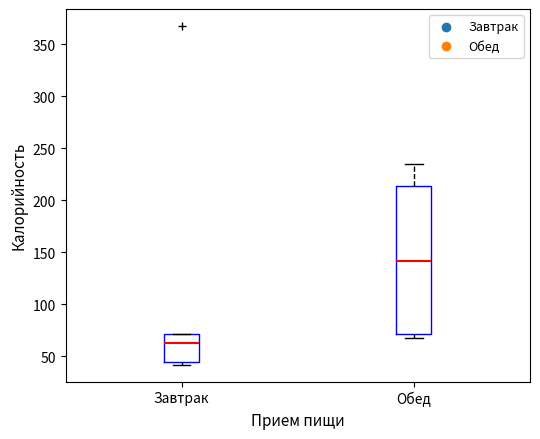

Where does the median line of the box for Завтрак sit on the y-axis? The values are not printed on the chart, so give them approximately, as read against the axis.

65